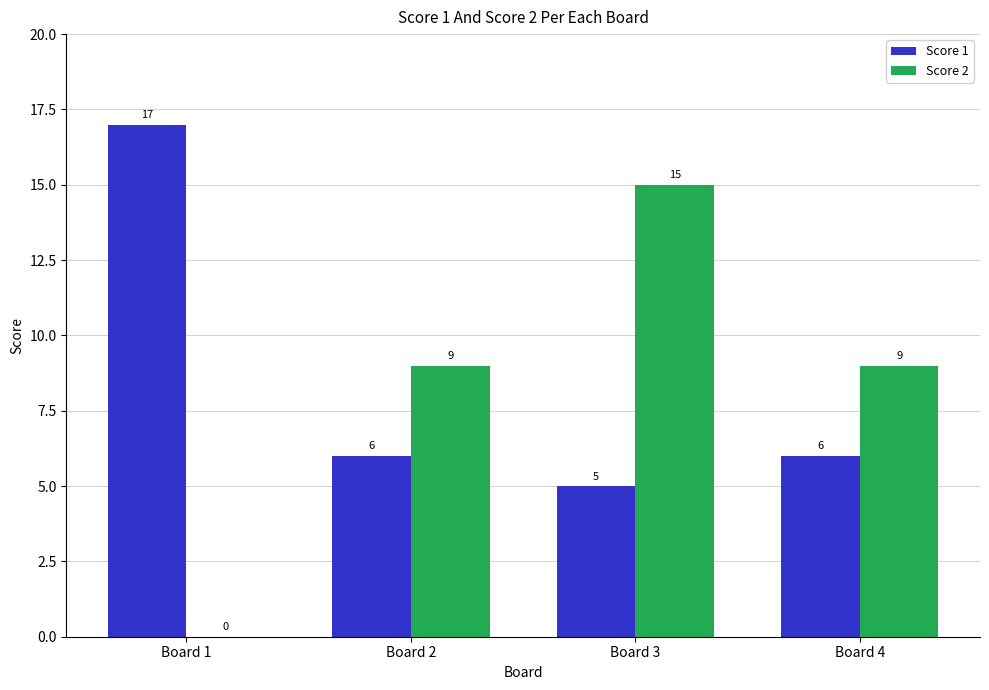

What value does the Score 2 series have at Board 4, to the nearest 5?

10